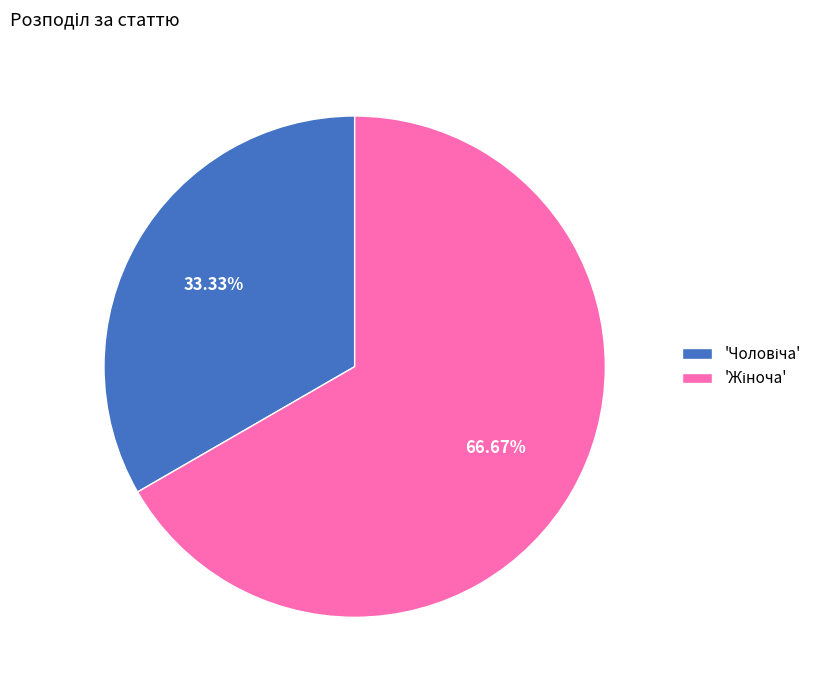

Is there any slice that represents more than half of the pie?

Yes